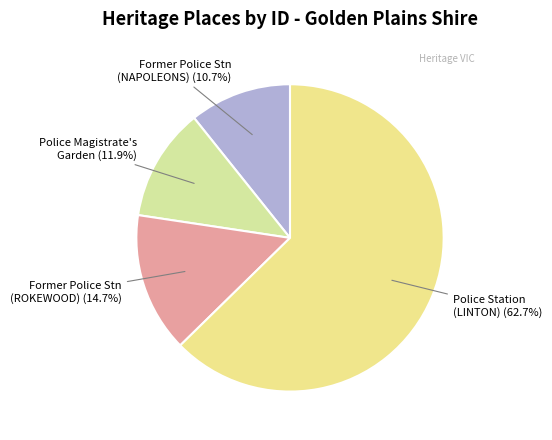

Which has a higher value, Former Police Stn (ROKEWOOD) or Police Station (LINTON)?

Police Station (LINTON)